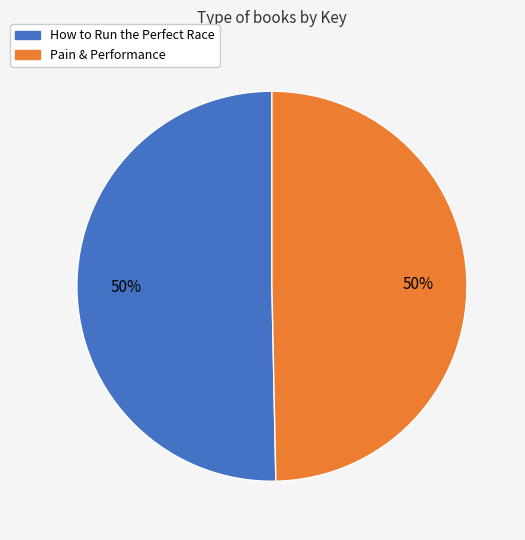

Combined, do Pain & Performance and How to Run the Perfect Race account for over 50%?

Yes